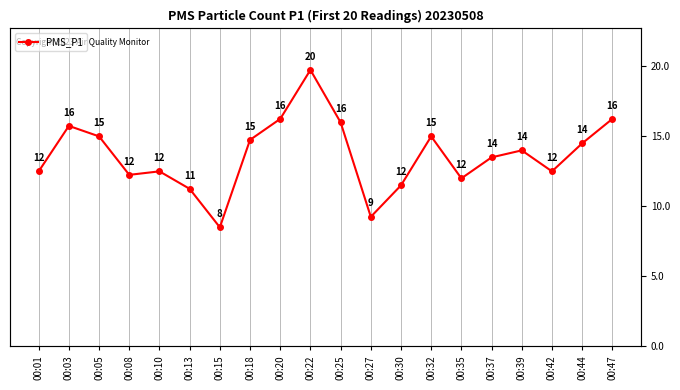

At which category does the chart reach its minimum across all series?

00:15